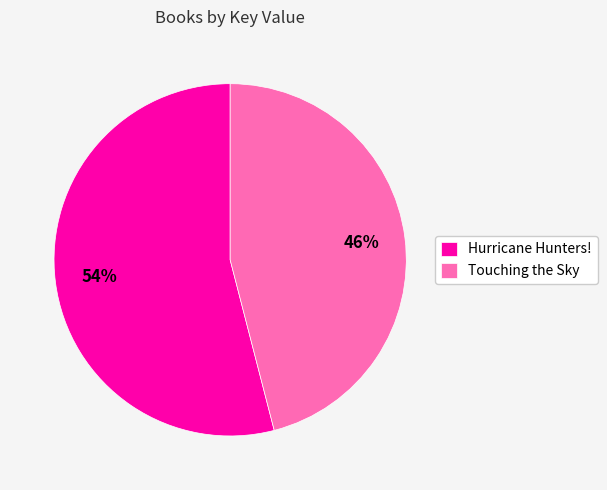

True or false: Touching the Sky accounts for 34% of the total.

False